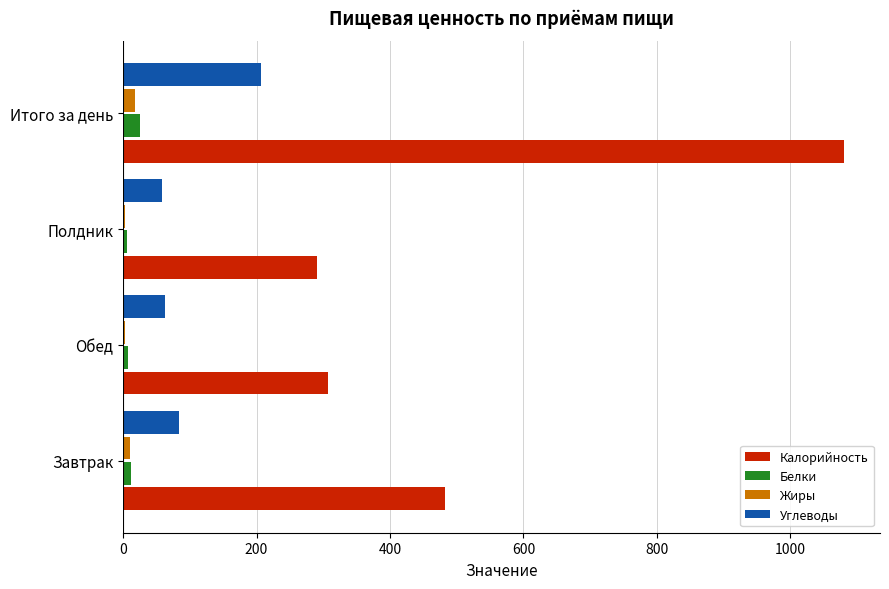

Which series changed the most between Завтрак and Обед?

Калорийность